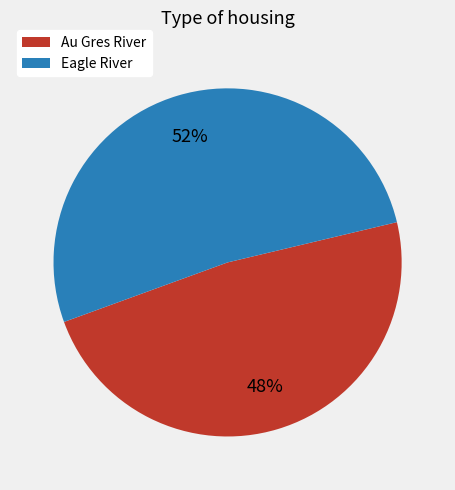

Between Au Gres River and Eagle River, which is larger?

Eagle River